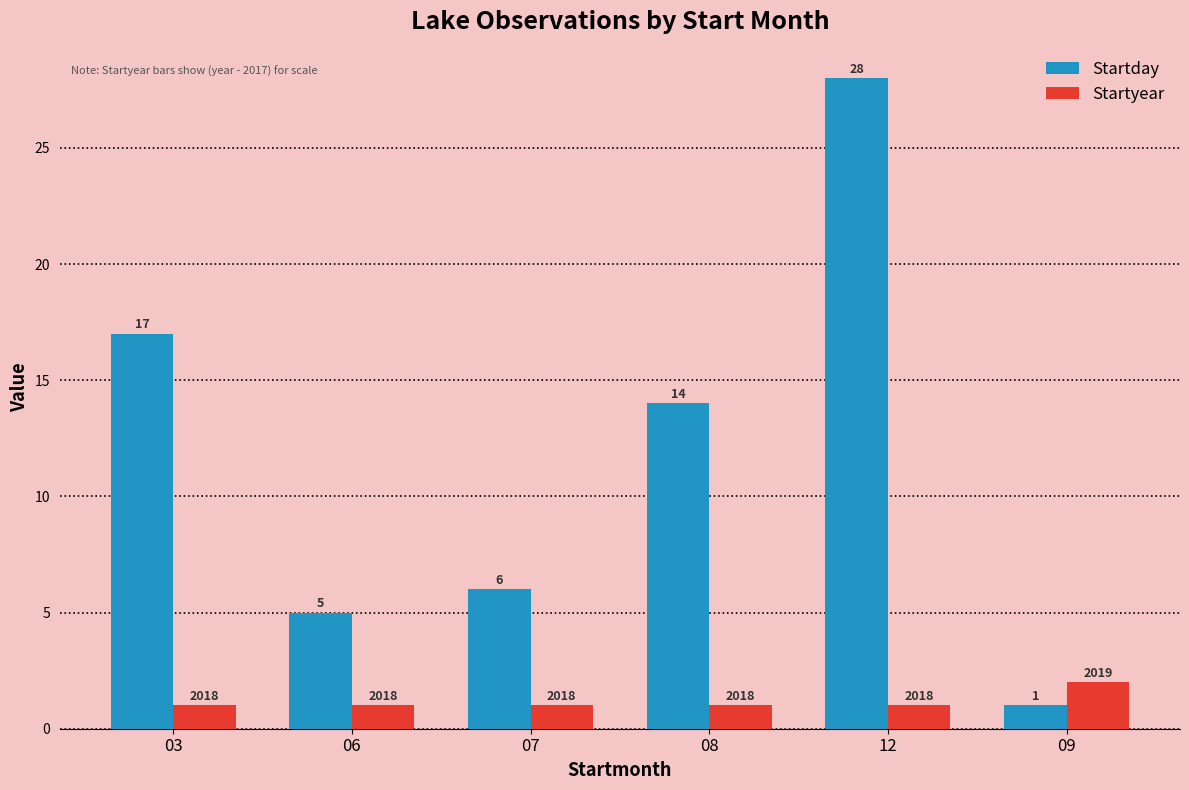

List the series in order of their peak value, highest first.

Startday, Startyear